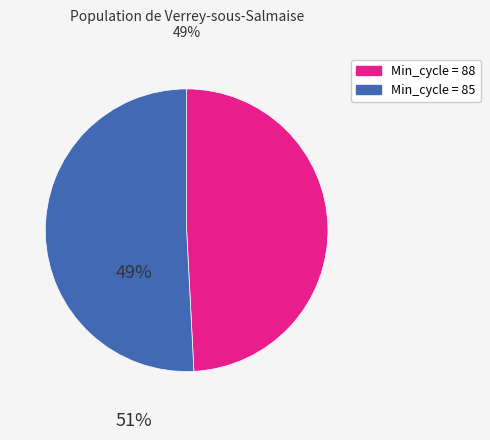

Does any single category account for the majority?

Yes